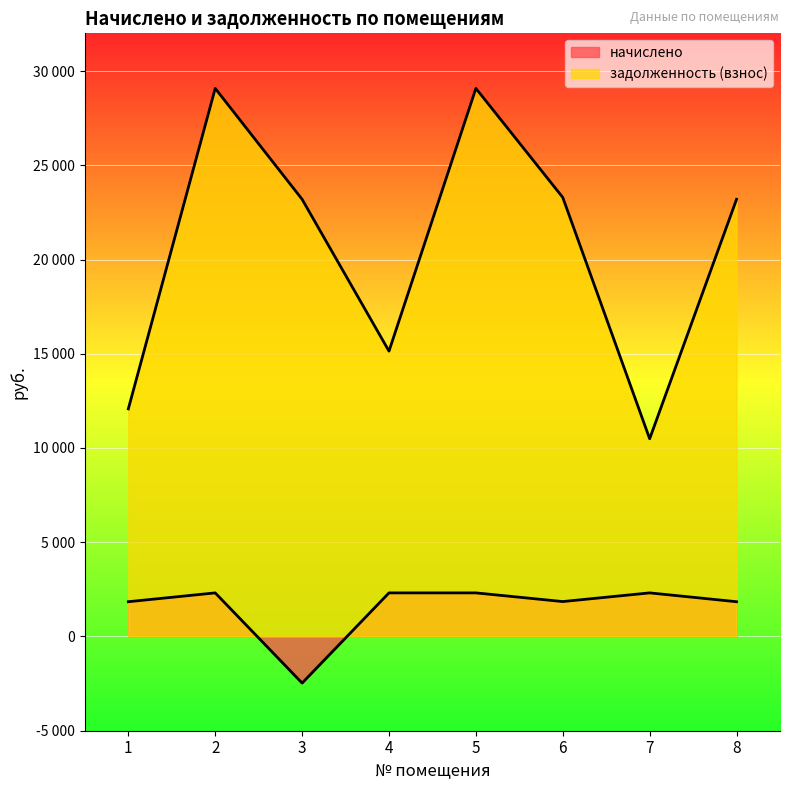

Reading right to left, list all the values displayed in this chart.

начислено: 8=1844.7	7=2312.7	6=1852.5	5=2312.7	4=2312.7	3=-2472.4	2=2312.7	1=1844.7
задолженность (взнос): 8=23195.0	7=10489.0	6=23293.2	5=29079.5	4=15139.9	3=23195.0	2=29079.5	1=12076.1